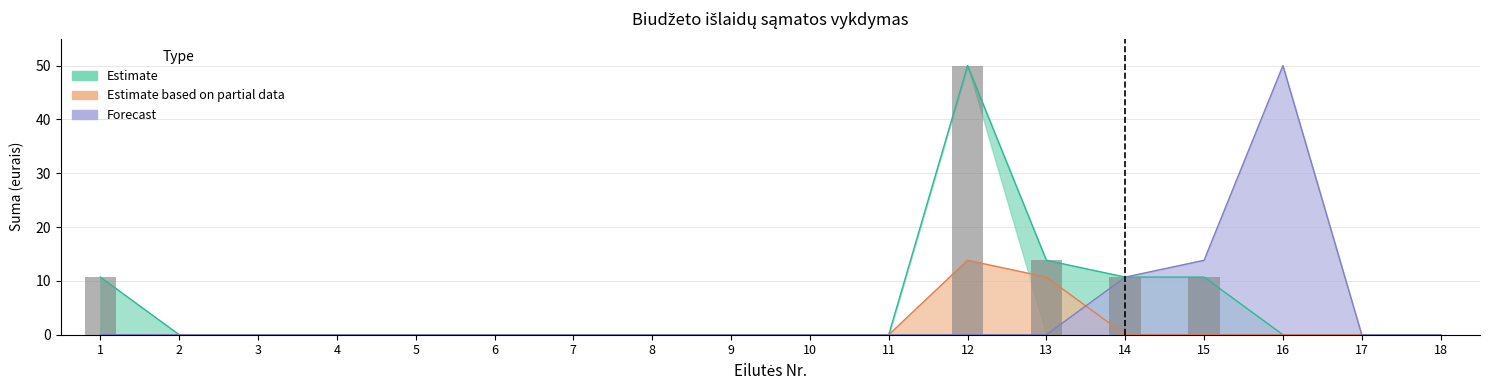

Reading right to left, list all the values displayed in this chart.

0.0	0.0	0.0	10.7	10.7	13.8	50.0	0.0	0.0	0.0	0.0	0.0	0.0	0.0	0.0	0.0	0.0	10.7